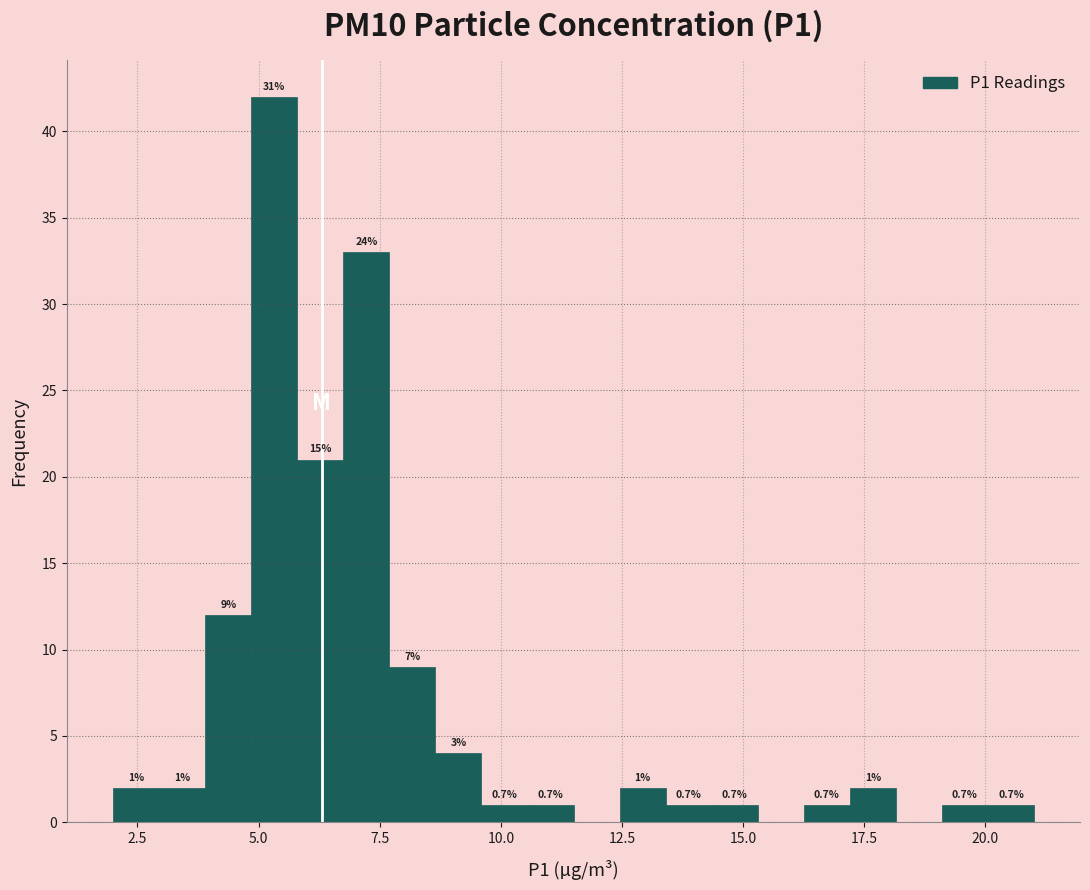

Around what value on the x-axis is the tallest bar? Give the approximate position of its centre, as read against the axis.

5.5